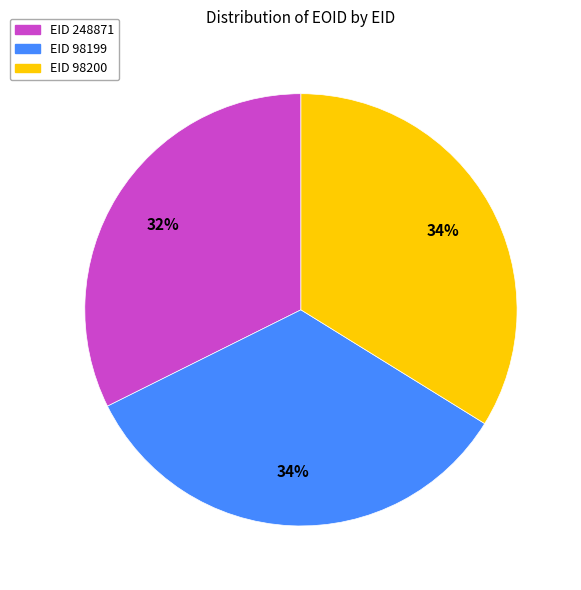

Does any single category account for the majority?

No